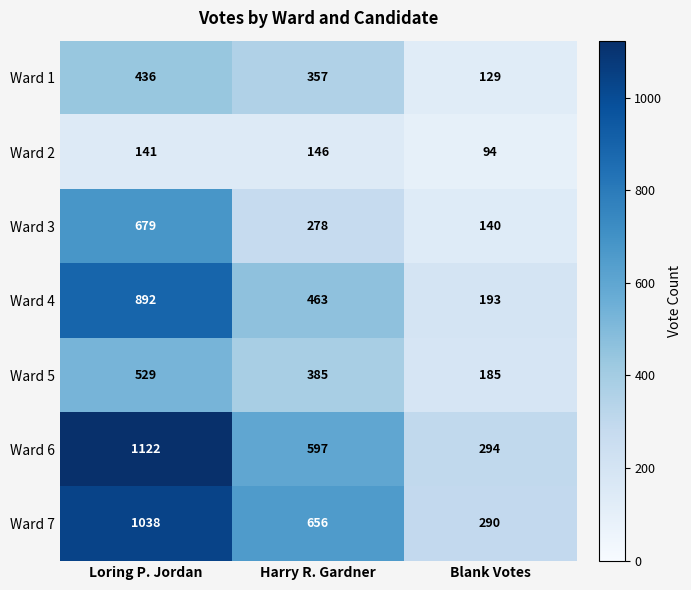

Between Loring P. Jordan and Blank Votes, which series saw the biggest shift?

Ward 6